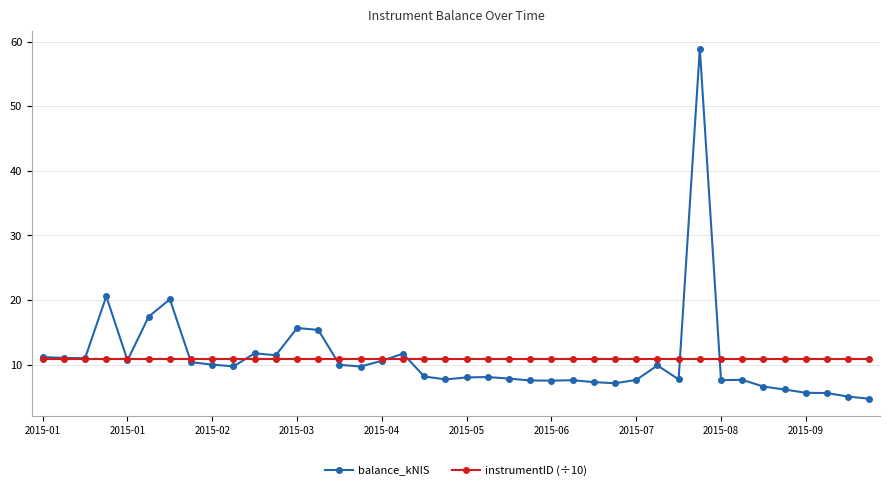

Which series has the largest range (max minus min)?

balance_kNIS